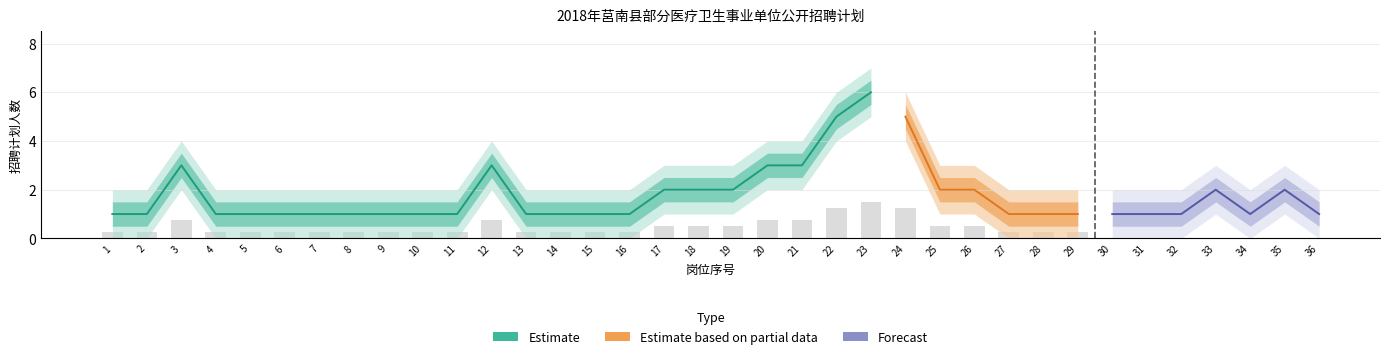

Reading left to right, transcribe all the data shown in this chart.

1	1	3	1	1	1	1	1	1	1	1	3	1	1	1	1	2	2	2	3	3	5	6	5	2	2	1	1	1	1	1	1	2	1	2	1